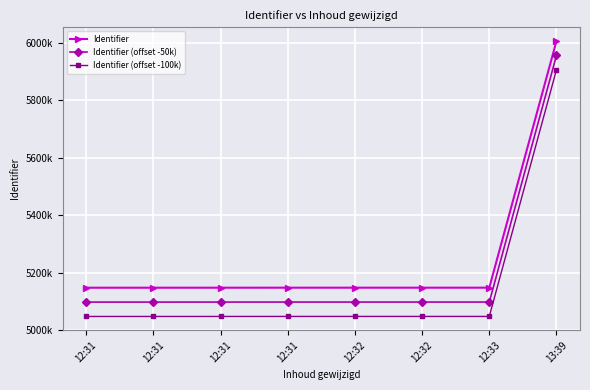

The Identifier series shows 1450247 at 12:32. True or false?

False